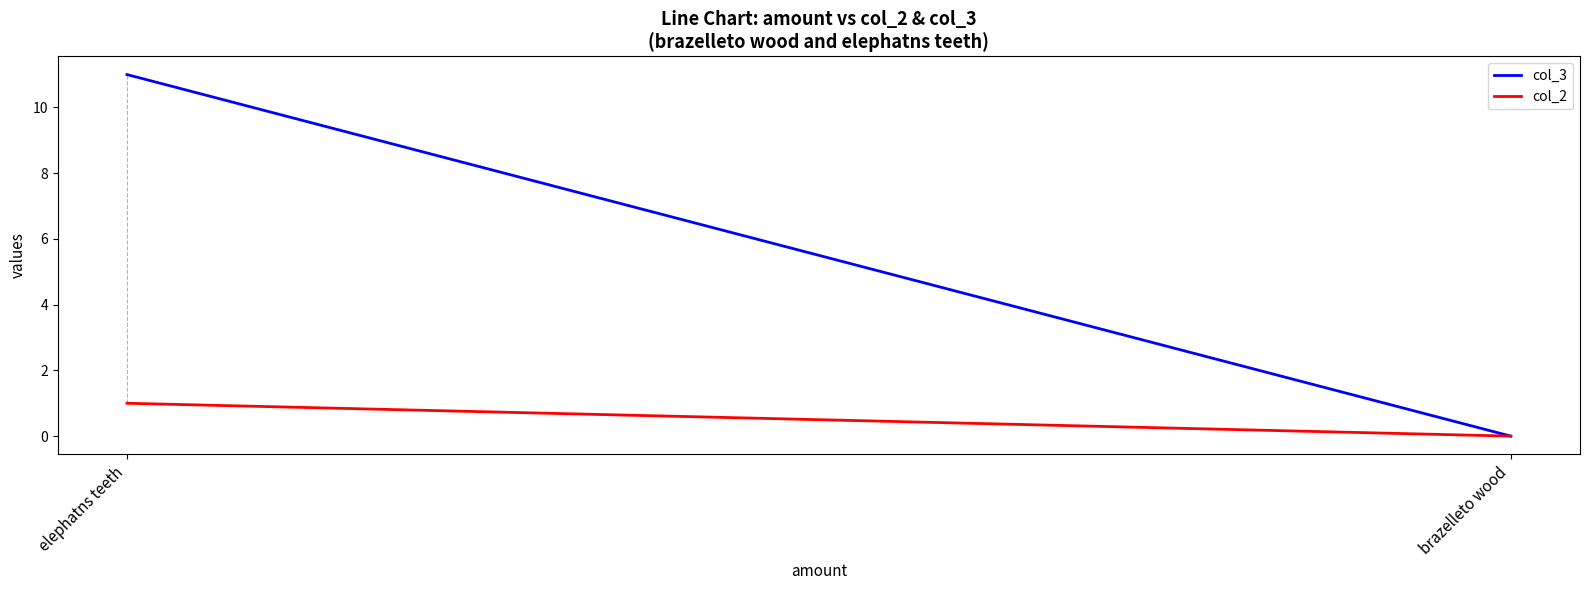

How many data points in col_2 are less than 1?

1